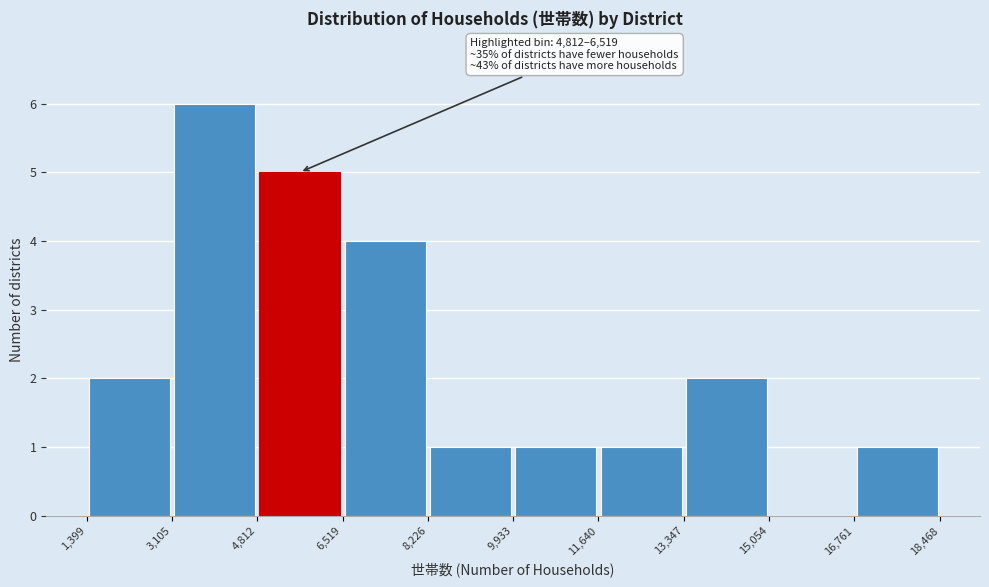

Which range on the x-axis has the tallest bar?

3,105 to 4,812